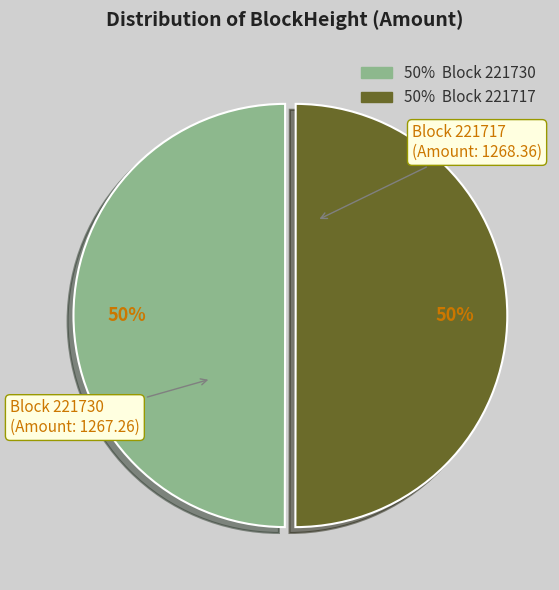

To the nearest percent, what is the average slice percentage?

50%